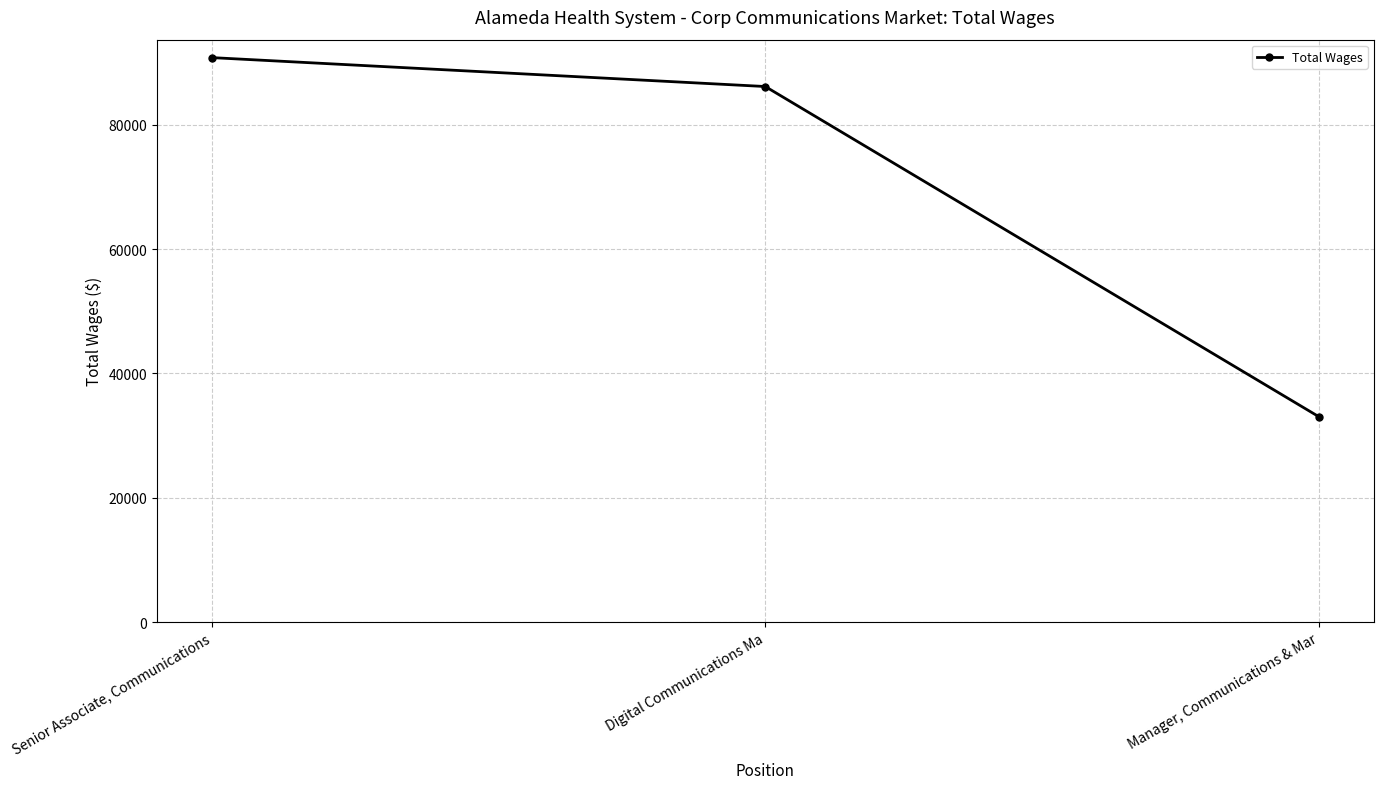

Where does the data first go above 86177?

Senior Associate, Communications